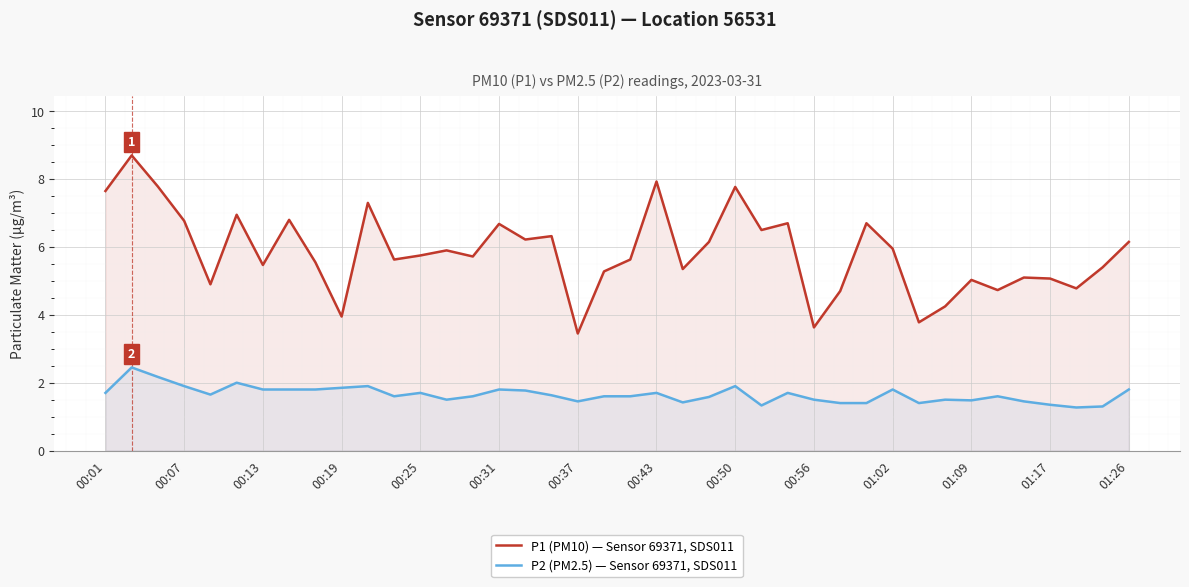

What is the maximum value shown in the chart?

8.7